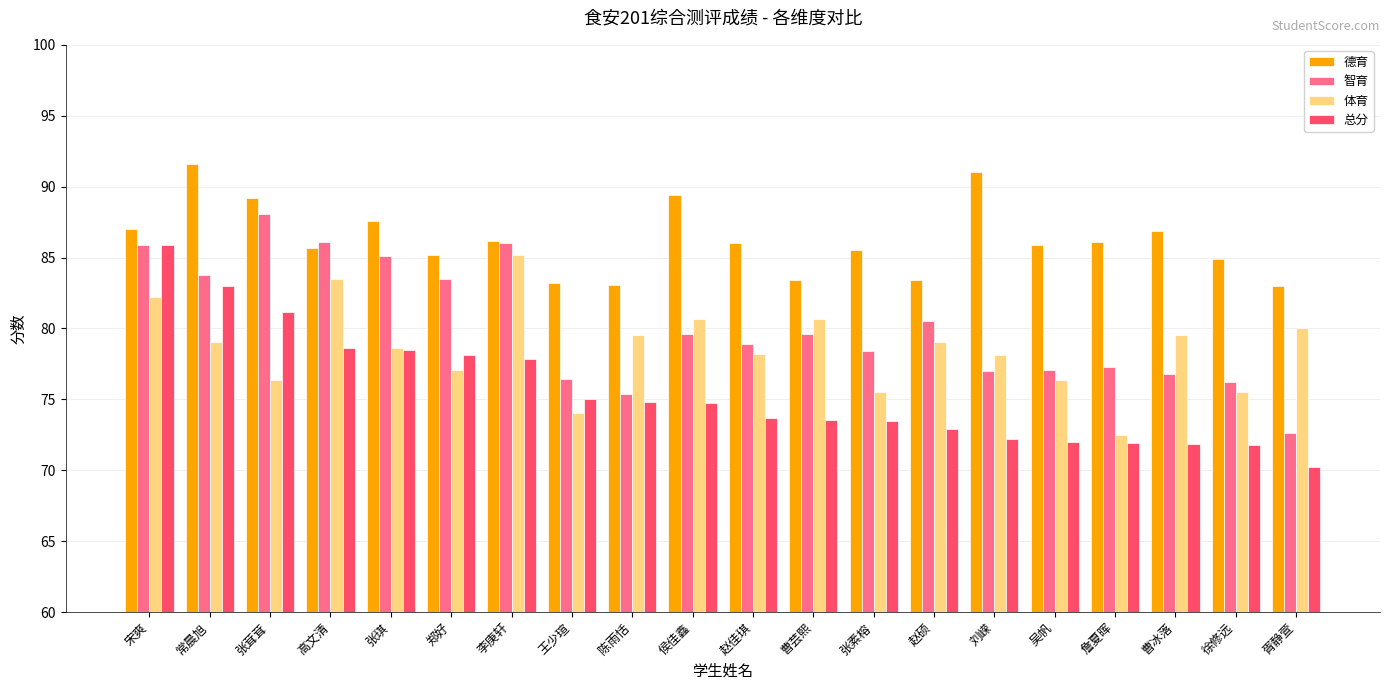

What is the approximate value of 智育 at 王少瑄?

76.4